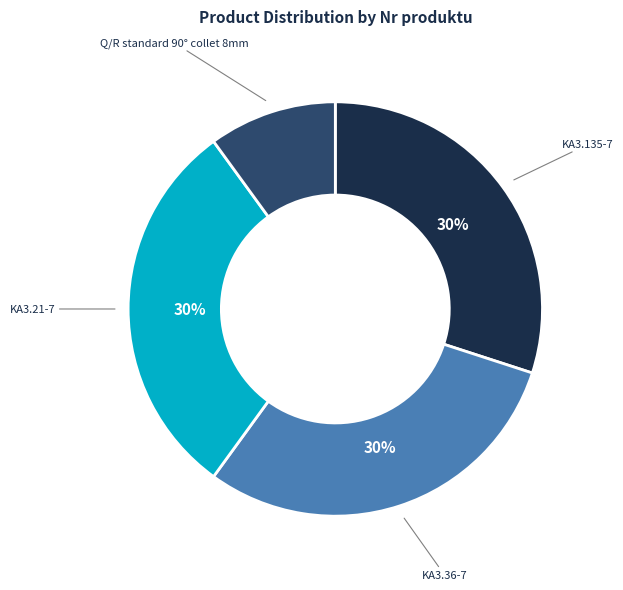

Does any single category account for the majority?

No